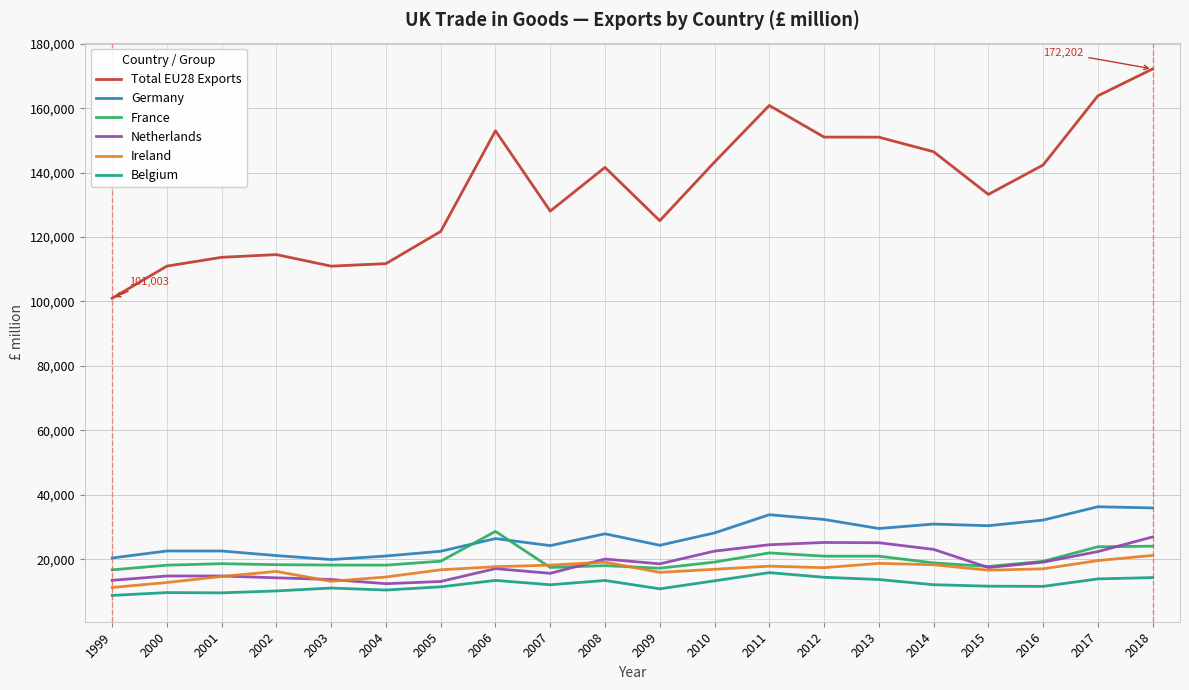

What is the sum of the France values at 2016 and 2008?

37307